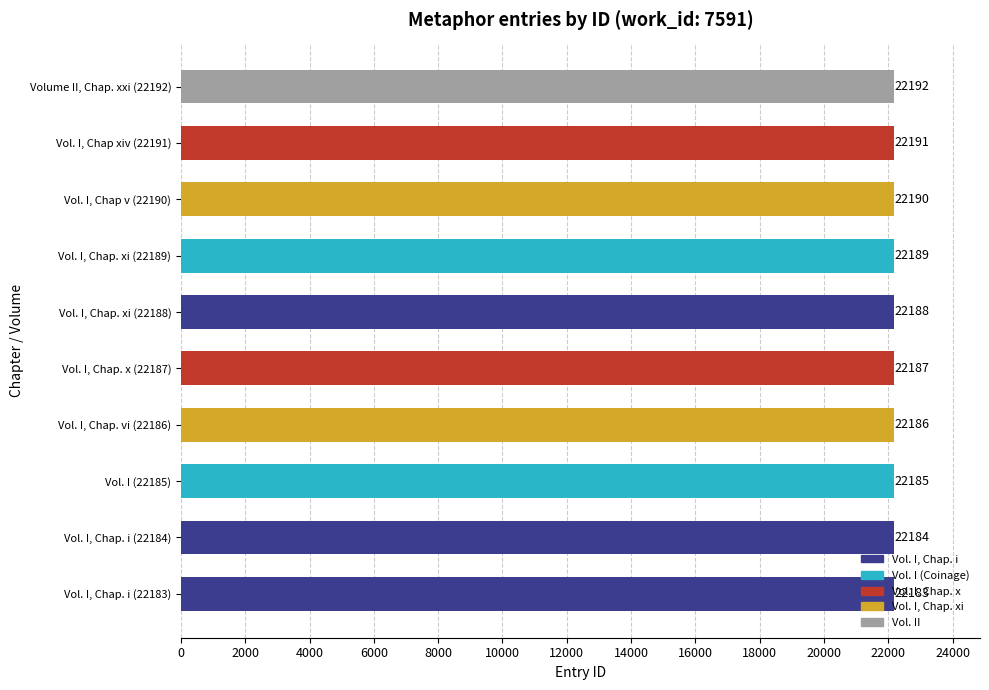

Does the chart contain stacked bars?

No